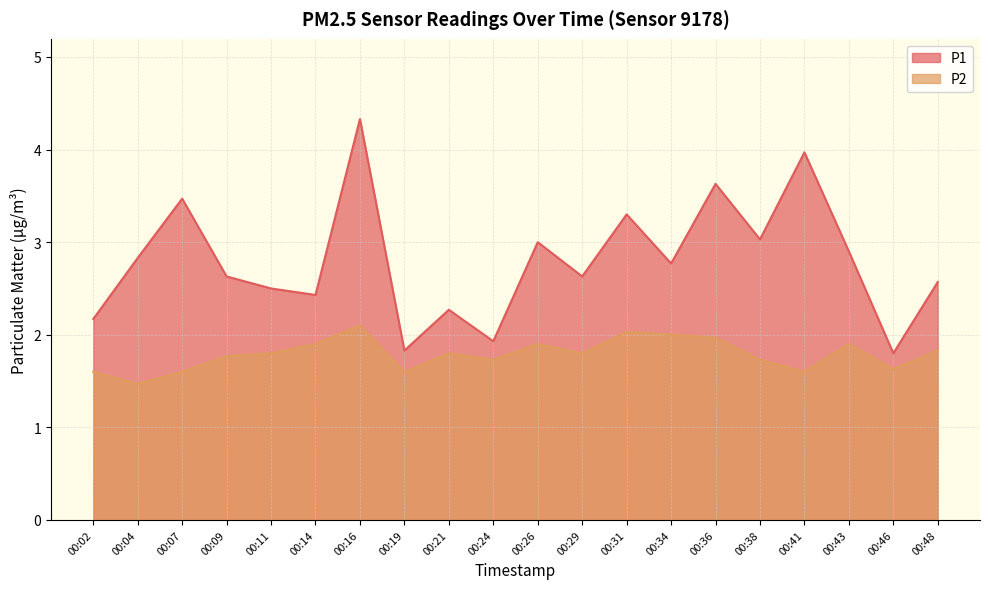

What is the value of the P1 point at the 7th from the left?

4.3